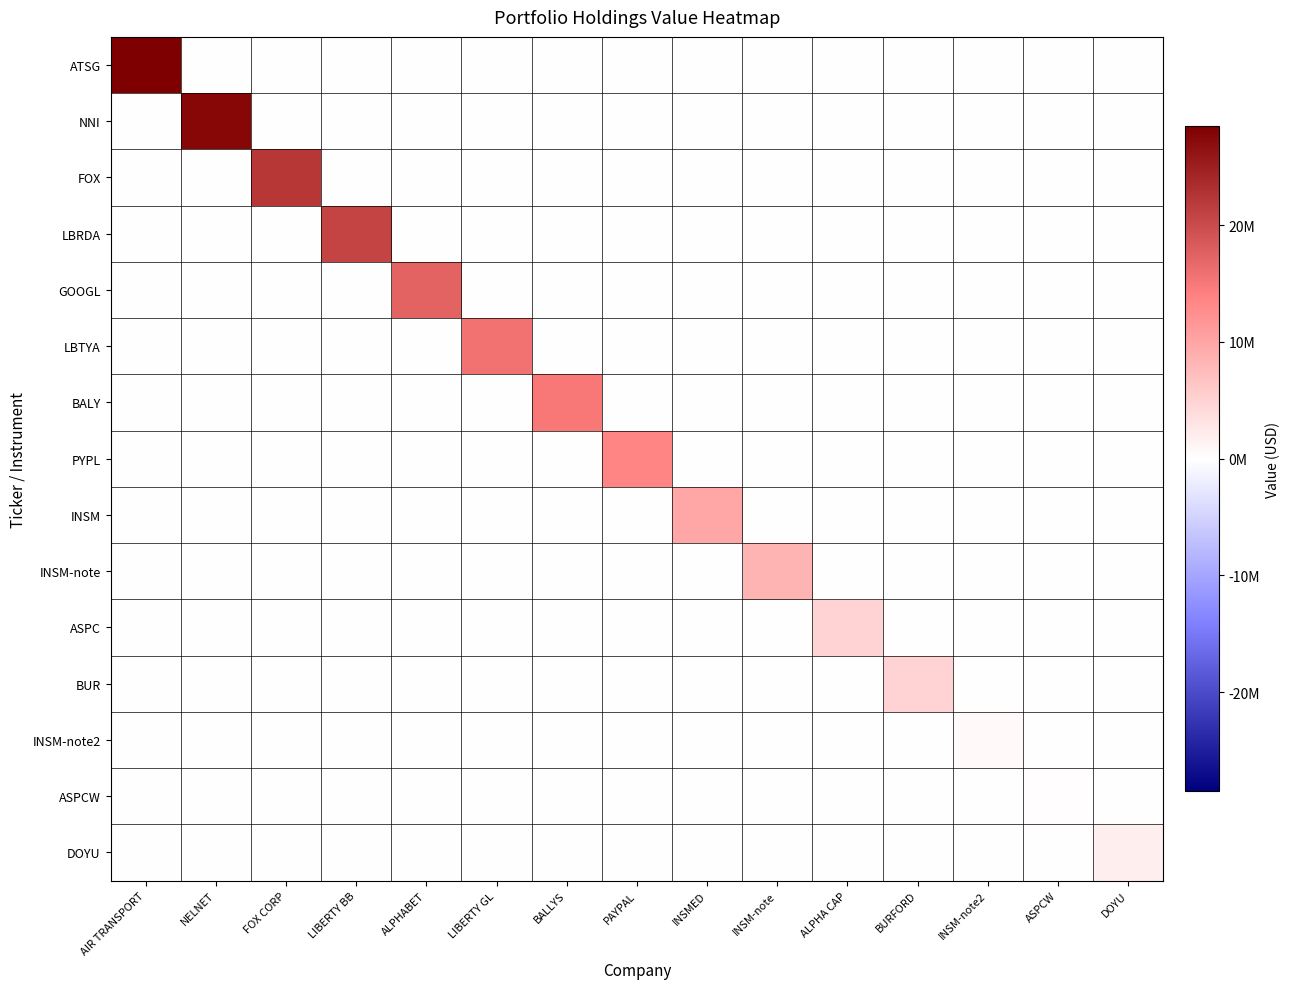

Reading right to left, what are all the values shown in this chart?

ATSG: DOYU=0	ASPCW=0	INSM-note2=0	BURFORD=0	ALPHA CAP=0	INSM-note=0	INSMED=0	PAYPAL=0	BALLYS=0	LIBERTY GL=0	ALPHABET=0	LIBERTY BB=0	FOX CORP=0	NELNET=0	AIR TRANSPORT=28466000
NNI: DOYU=0	ASPCW=0	INSM-note2=0	BURFORD=0	ALPHA CAP=0	INSM-note=0	INSMED=0	PAYPAL=0	BALLYS=0	LIBERTY GL=0	ALPHABET=0	LIBERTY BB=0	FOX CORP=0	NELNET=27486000	AIR TRANSPORT=0
FOX: DOYU=0	ASPCW=0	INSM-note2=0	BURFORD=0	ALPHA CAP=0	INSM-note=0	INSMED=0	PAYPAL=0	BALLYS=0	LIBERTY GL=0	ALPHABET=0	LIBERTY BB=0	FOX CORP=22161000	NELNET=0	AIR TRANSPORT=0
LBRDA: DOYU=0	ASPCW=0	INSM-note2=0	BURFORD=0	ALPHA CAP=0	INSM-note=0	INSMED=0	PAYPAL=0	BALLYS=0	LIBERTY GL=0	ALPHABET=0	LIBERTY BB=20715000	FOX CORP=0	NELNET=0	AIR TRANSPORT=0
GOOGL: DOYU=0	ASPCW=0	INSM-note2=0	BURFORD=0	ALPHA CAP=0	INSM-note=0	INSMED=0	PAYPAL=0	BALLYS=0	LIBERTY GL=0	ALPHABET=17265000	LIBERTY BB=0	FOX CORP=0	NELNET=0	AIR TRANSPORT=0
LBTYA: DOYU=0	ASPCW=0	INSM-note2=0	BURFORD=0	ALPHA CAP=0	INSM-note=0	INSMED=0	PAYPAL=0	BALLYS=0	LIBERTY GL=15621000	ALPHABET=0	LIBERTY BB=0	FOX CORP=0	NELNET=0	AIR TRANSPORT=0
BALY: DOYU=0	ASPCW=0	INSM-note2=0	BURFORD=0	ALPHA CAP=0	INSM-note=0	INSMED=0	PAYPAL=0	BALLYS=14996000	LIBERTY GL=0	ALPHABET=0	LIBERTY BB=0	FOX CORP=0	NELNET=0	AIR TRANSPORT=0
PYPL: DOYU=0	ASPCW=0	INSM-note2=0	BURFORD=0	ALPHA CAP=0	INSM-note=0	INSMED=0	PAYPAL=13524000	BALLYS=0	LIBERTY GL=0	ALPHABET=0	LIBERTY BB=0	FOX CORP=0	NELNET=0	AIR TRANSPORT=0
INSM: DOYU=0	ASPCW=0	INSM-note2=0	BURFORD=0	ALPHA CAP=0	INSM-note=0	INSMED=9854000	PAYPAL=0	BALLYS=0	LIBERTY GL=0	ALPHABET=0	LIBERTY BB=0	FOX CORP=0	NELNET=0	AIR TRANSPORT=0
INSM-note: DOYU=0	ASPCW=0	INSM-note2=0	BURFORD=0	ALPHA CAP=0	INSM-note=8306000	INSMED=0	PAYPAL=0	BALLYS=0	LIBERTY GL=0	ALPHABET=0	LIBERTY BB=0	FOX CORP=0	NELNET=0	AIR TRANSPORT=0
ASPC: DOYU=0	ASPCW=0	INSM-note2=0	BURFORD=0	ALPHA CAP=4855000	INSM-note=0	INSMED=0	PAYPAL=0	BALLYS=0	LIBERTY GL=0	ALPHABET=0	LIBERTY BB=0	FOX CORP=0	NELNET=0	AIR TRANSPORT=0
BUR: DOYU=0	ASPCW=0	INSM-note2=0	BURFORD=4794000	ALPHA CAP=0	INSM-note=0	INSMED=0	PAYPAL=0	BALLYS=0	LIBERTY GL=0	ALPHABET=0	LIBERTY BB=0	FOX CORP=0	NELNET=0	AIR TRANSPORT=0
INSM-note2: DOYU=0	ASPCW=0	INSM-note2=620000	BURFORD=0	ALPHA CAP=0	INSM-note=0	INSMED=0	PAYPAL=0	BALLYS=0	LIBERTY GL=0	ALPHABET=0	LIBERTY BB=0	FOX CORP=0	NELNET=0	AIR TRANSPORT=0
ASPCW: DOYU=0	ASPCW=202000	INSM-note2=0	BURFORD=0	ALPHA CAP=0	INSM-note=0	INSMED=0	PAYPAL=0	BALLYS=0	LIBERTY GL=0	ALPHABET=0	LIBERTY BB=0	FOX CORP=0	NELNET=0	AIR TRANSPORT=0
DOYU: DOYU=1837000	ASPCW=0	INSM-note2=0	BURFORD=0	ALPHA CAP=0	INSM-note=0	INSMED=0	PAYPAL=0	BALLYS=0	LIBERTY GL=0	ALPHABET=0	LIBERTY BB=0	FOX CORP=0	NELNET=0	AIR TRANSPORT=0